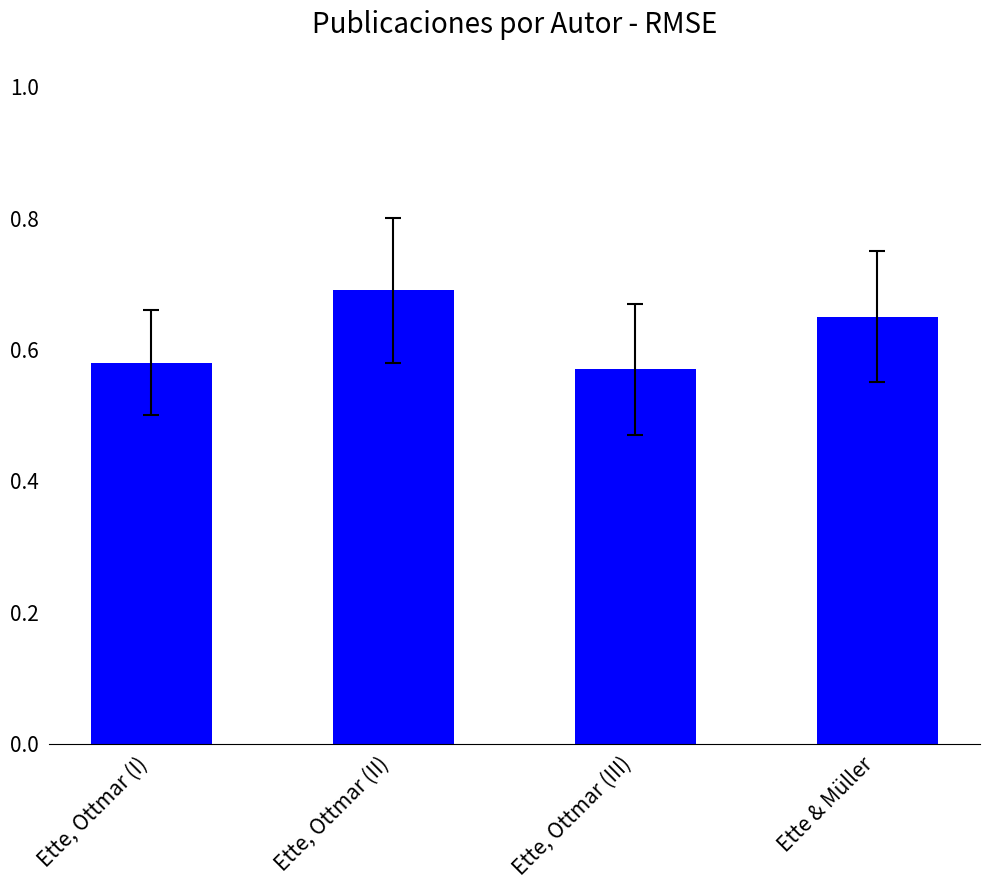

What is the sum of all values?

2.5